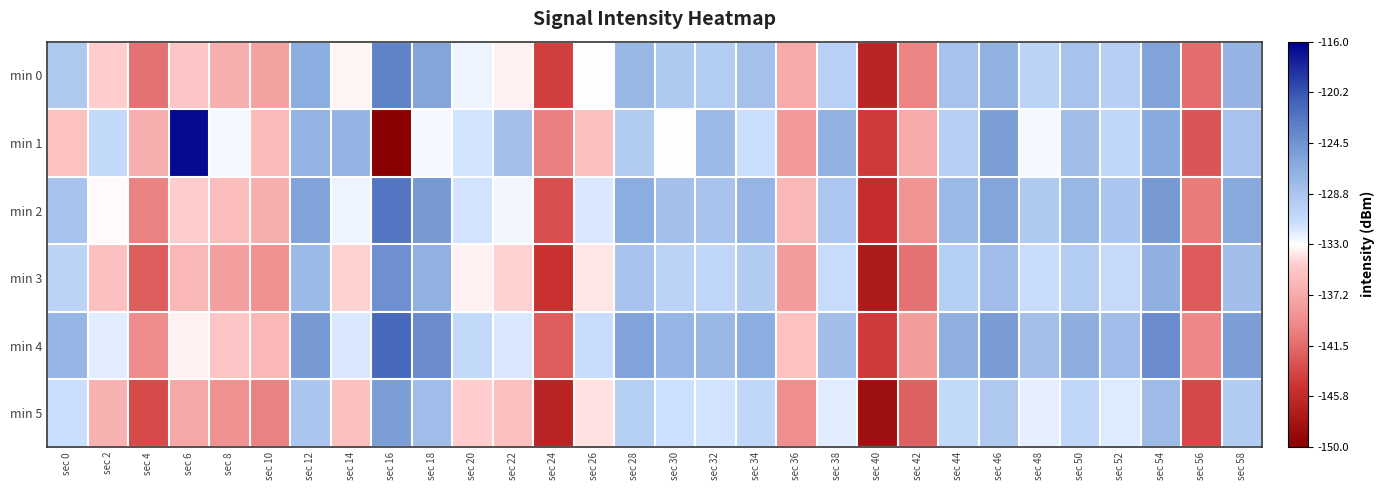

Count the number of data series in this chart.

6